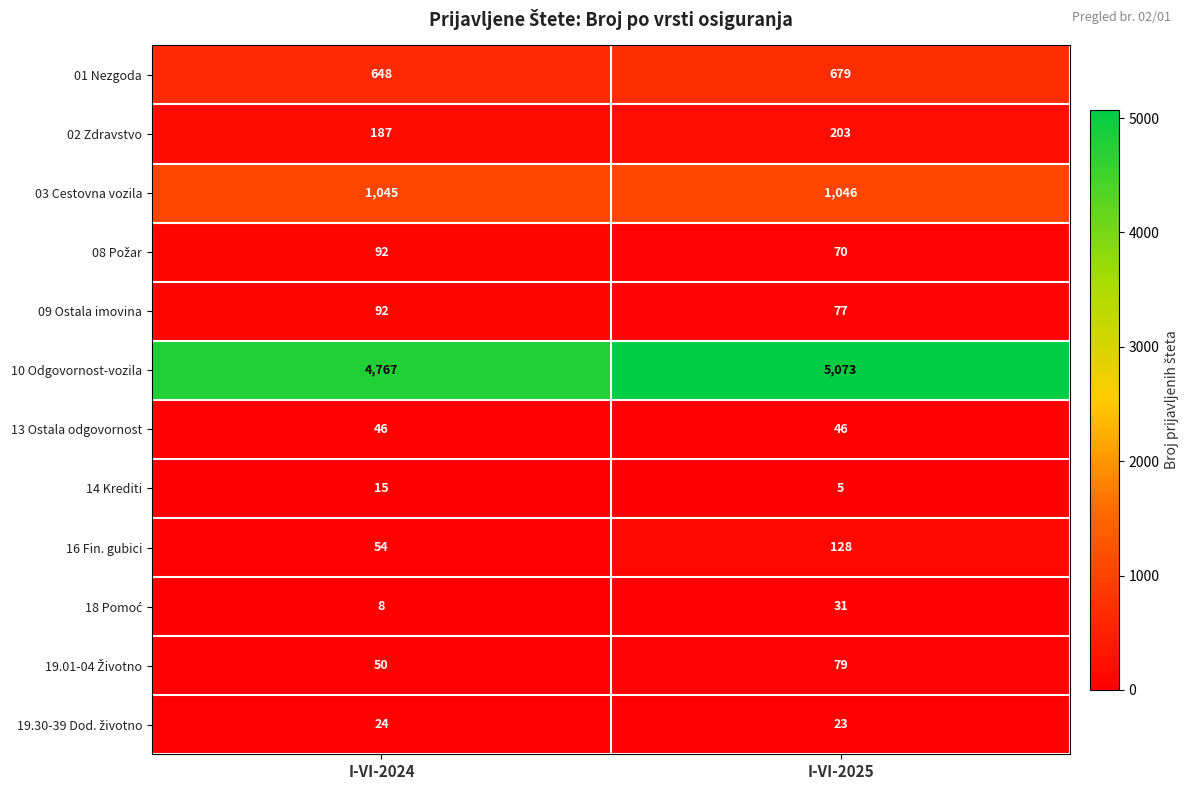

At how many categories does at least one series exceed 1104?

2